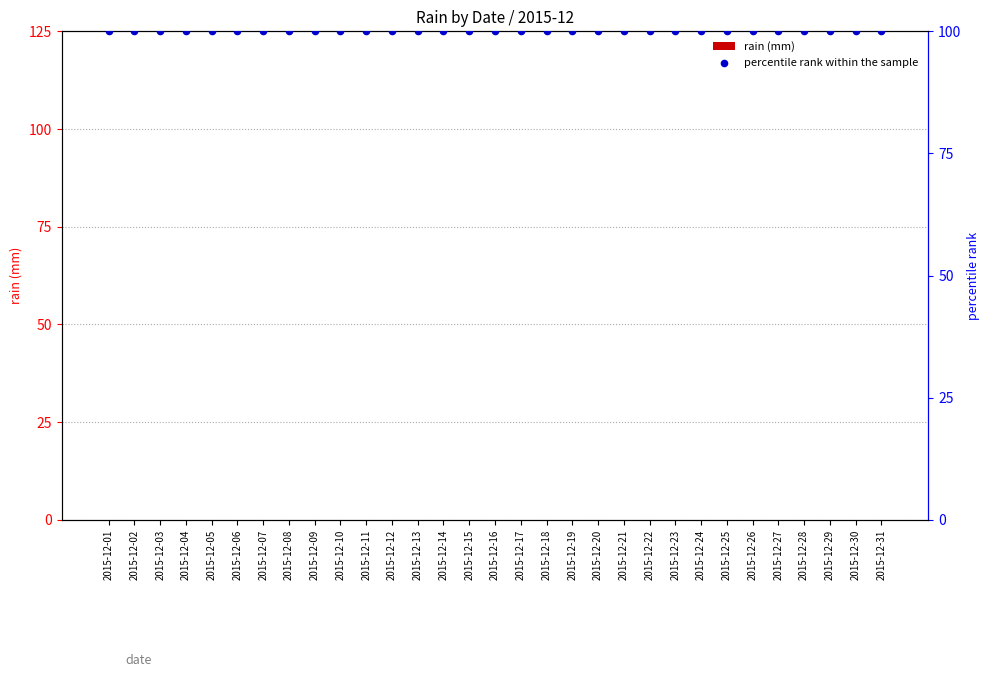

Which series reaches the minimum Y coordinate?

rain (mm)